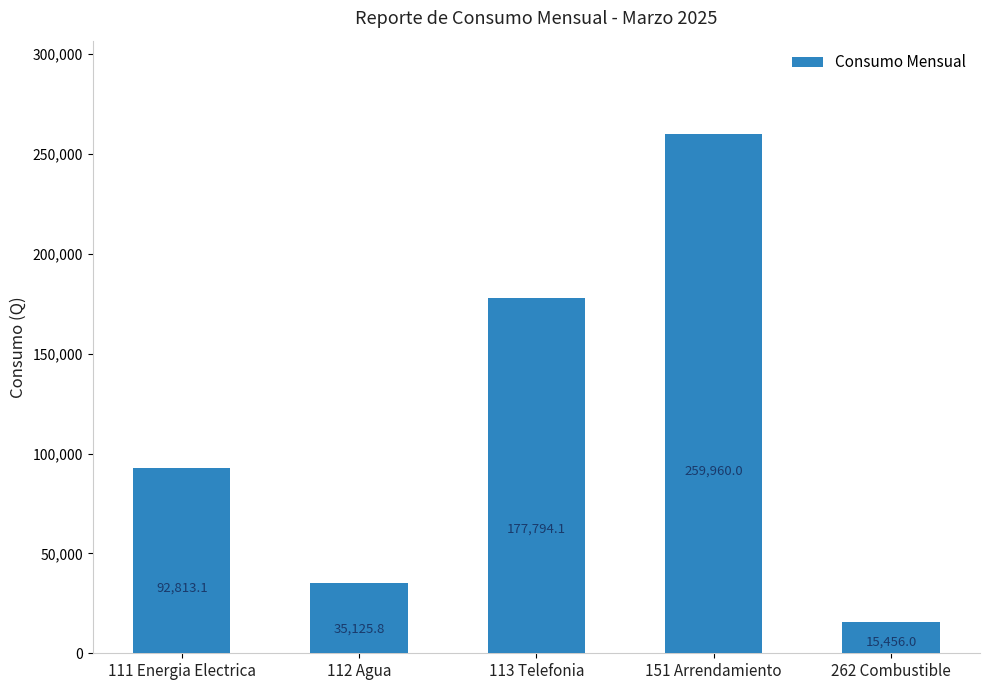

What is the label of the 1st bar from the right?

262 Combustible